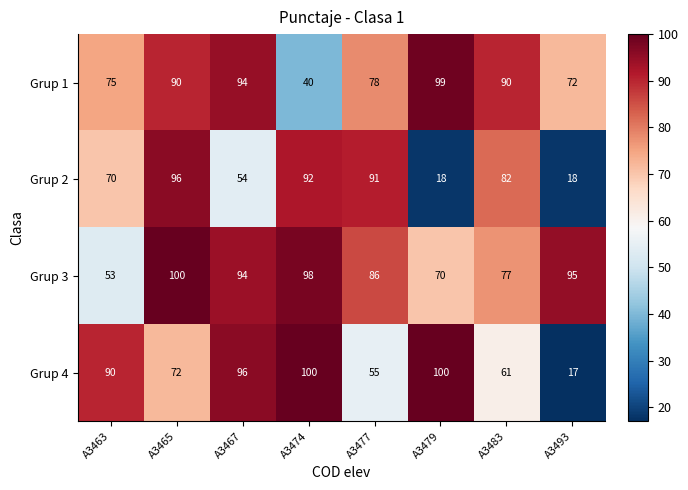

What is the spread (max minus min) of values at A3477?

36